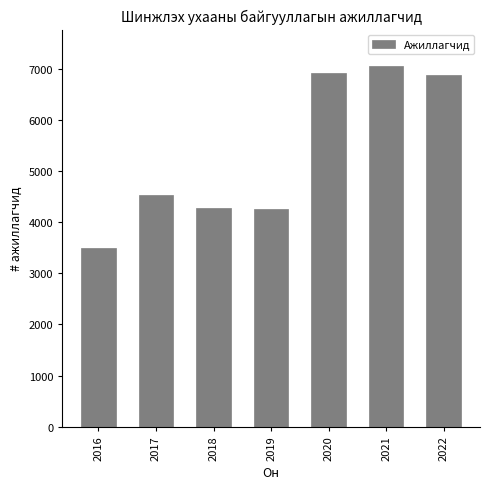

Approximately how many times larger is the value at 2019 compared to 2020?

0.6